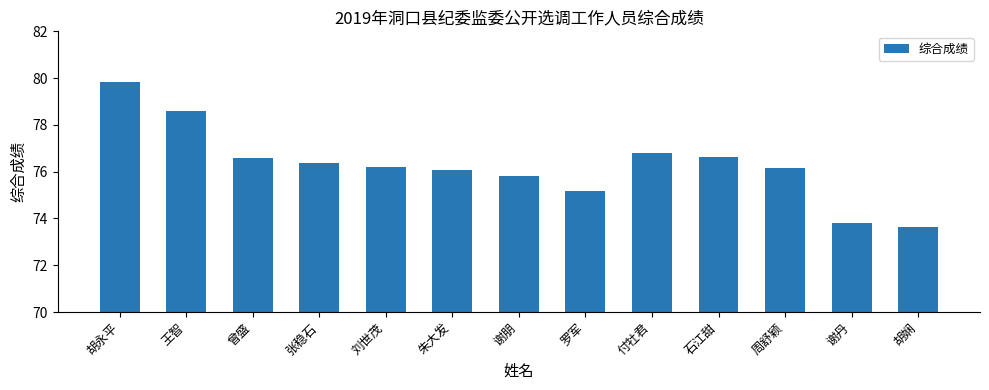

Reading left to right, what are all the values shown in this chart?

胡永平=79.8	王智=78.6	曾盛=76.6	张稳石=76.4	刘世茂=76.2	朱大发=76.1	谢朋=75.8	罗军=75.2	付牡君=76.8	石江甜=76.6	周舒颖=76.1	谢丹=73.8	胡娴=73.6